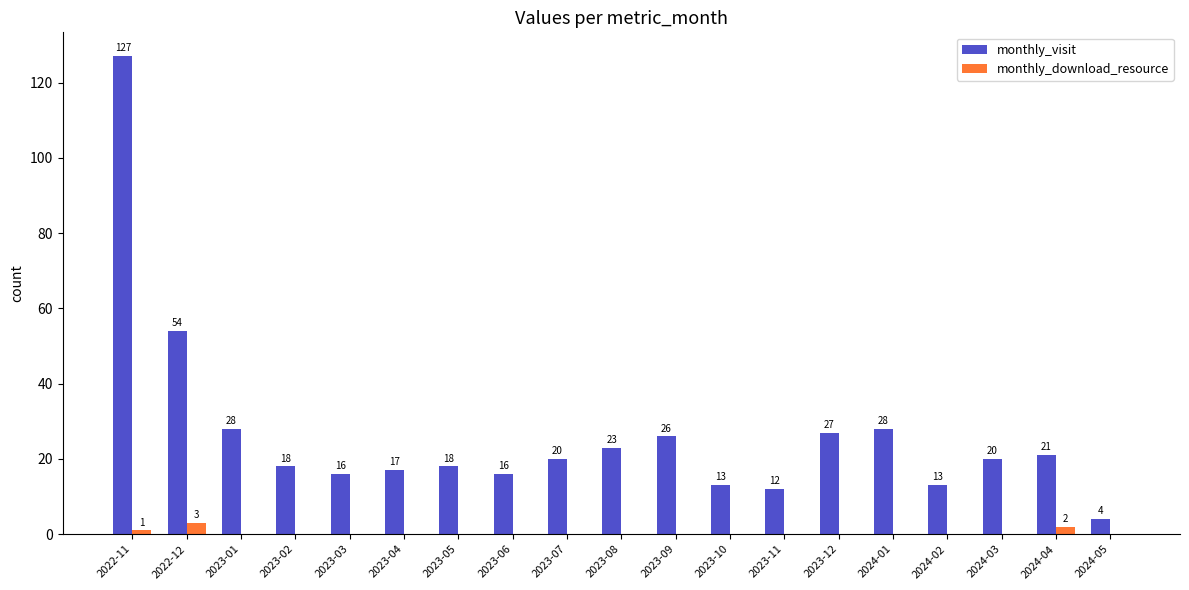

At which label is monthly_visit closest to 65?

2022-12